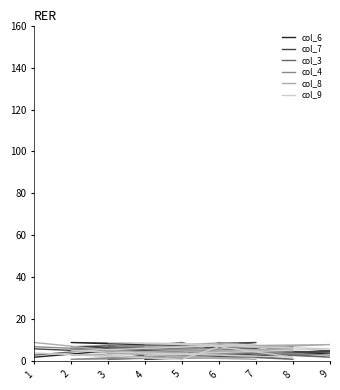

At which category does the chart reach its minimum across all series?

4